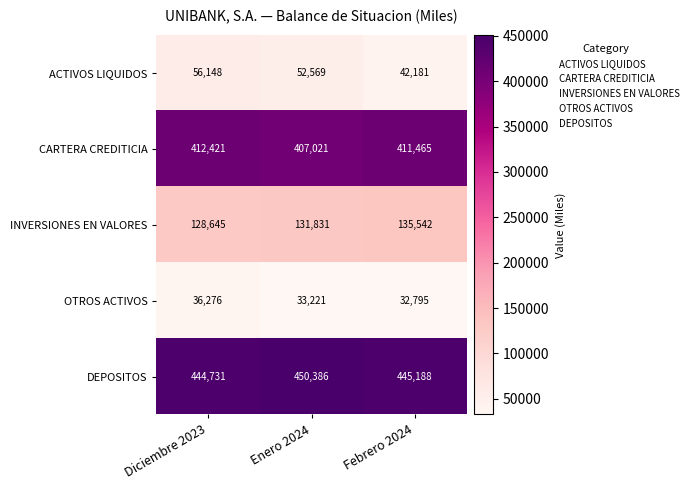

Which series has the largest total across all categories?

DEPOSITOS